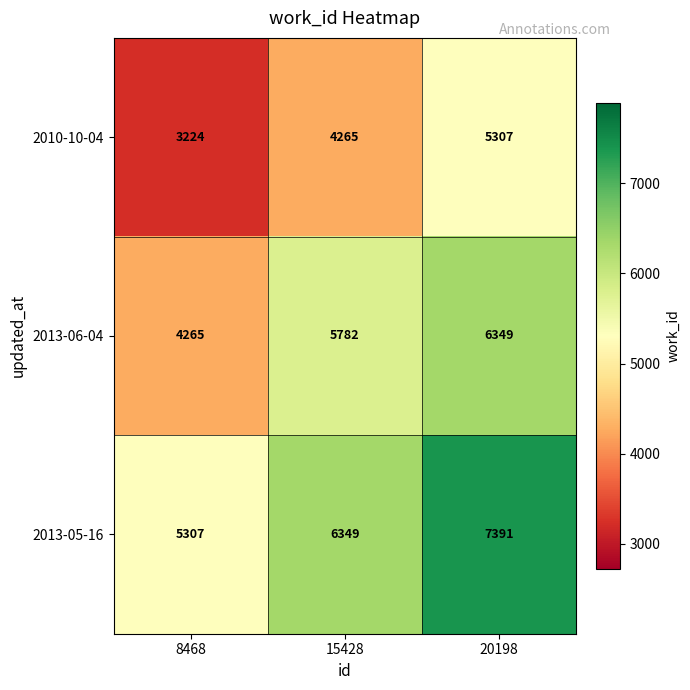

What is the smallest value displayed?

3224